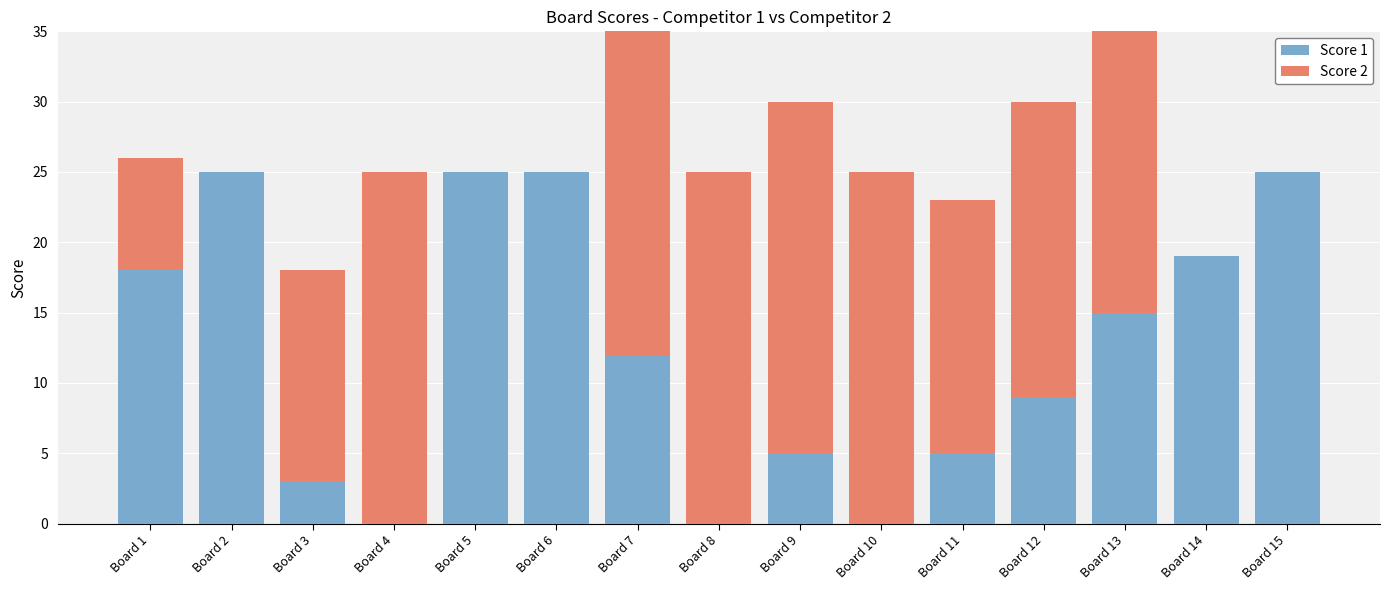

Reading right to left, extract all data points from this chart.

Score 1: 25	19	15	9	5	0	5	0	12	25	25	0	3	25	18
Score 2: 0	0	22	21	18	25	25	25	25	0	0	25	15	0	8